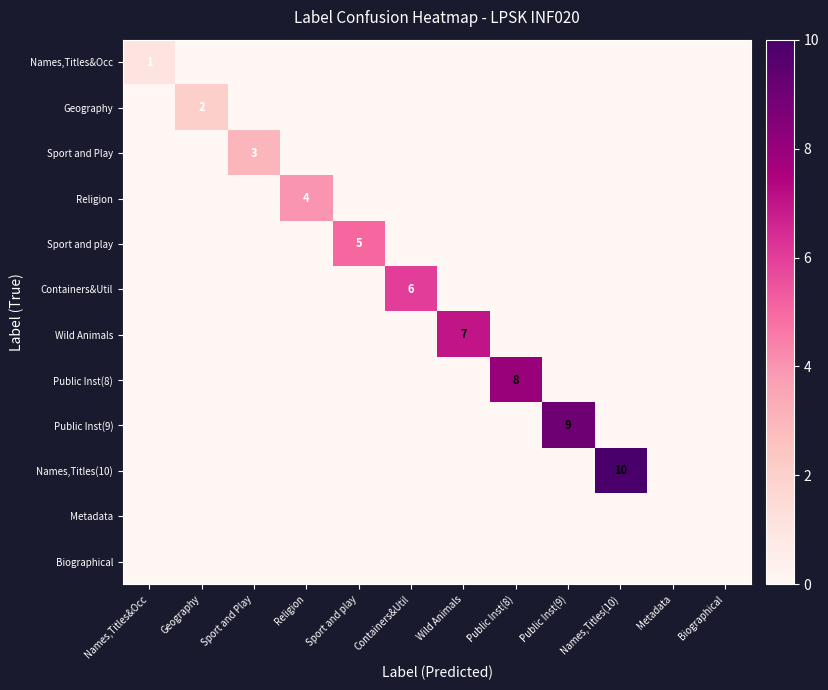

How many data points does each series have?

12